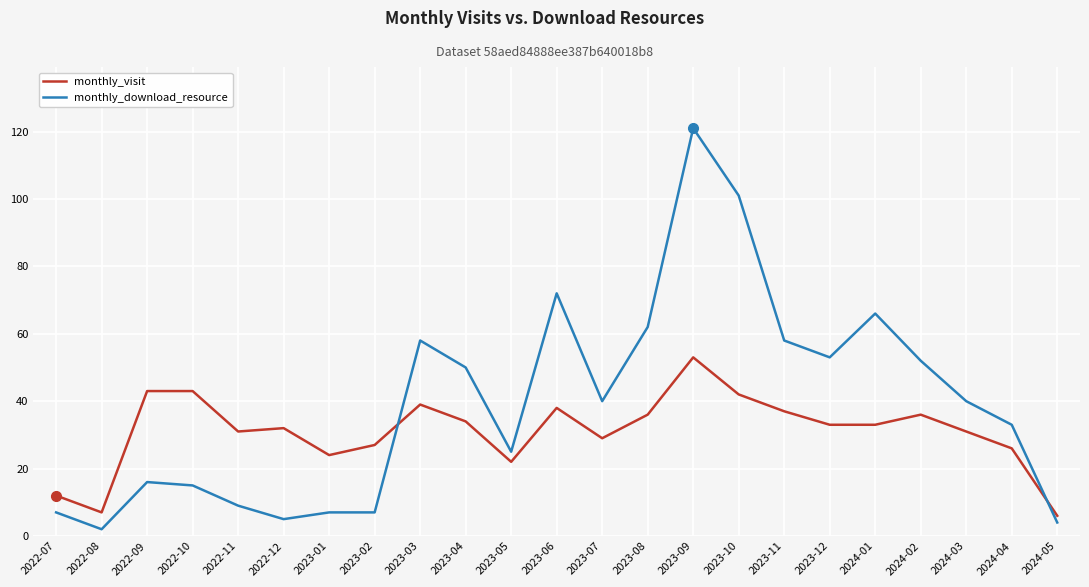

At which category is the sum across all series the highest?

2023-09